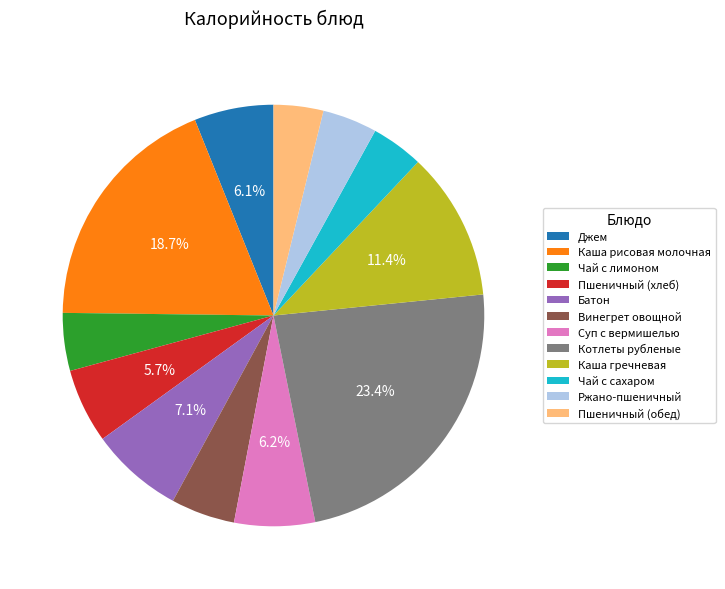

Is there any slice that represents more than half of the pie?

No